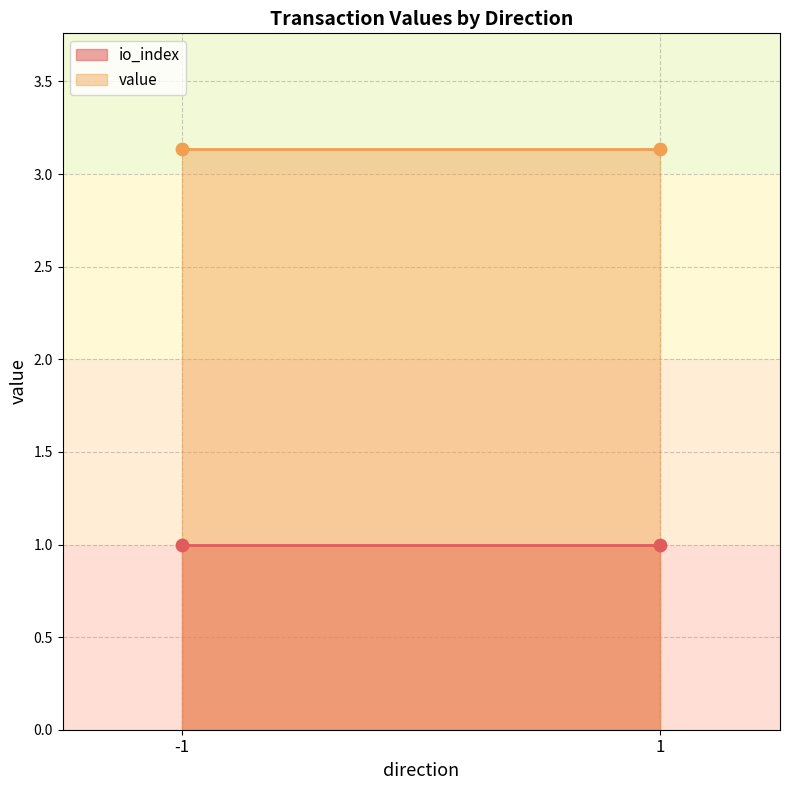

Which series has the largest Y range (max minus min)?

value